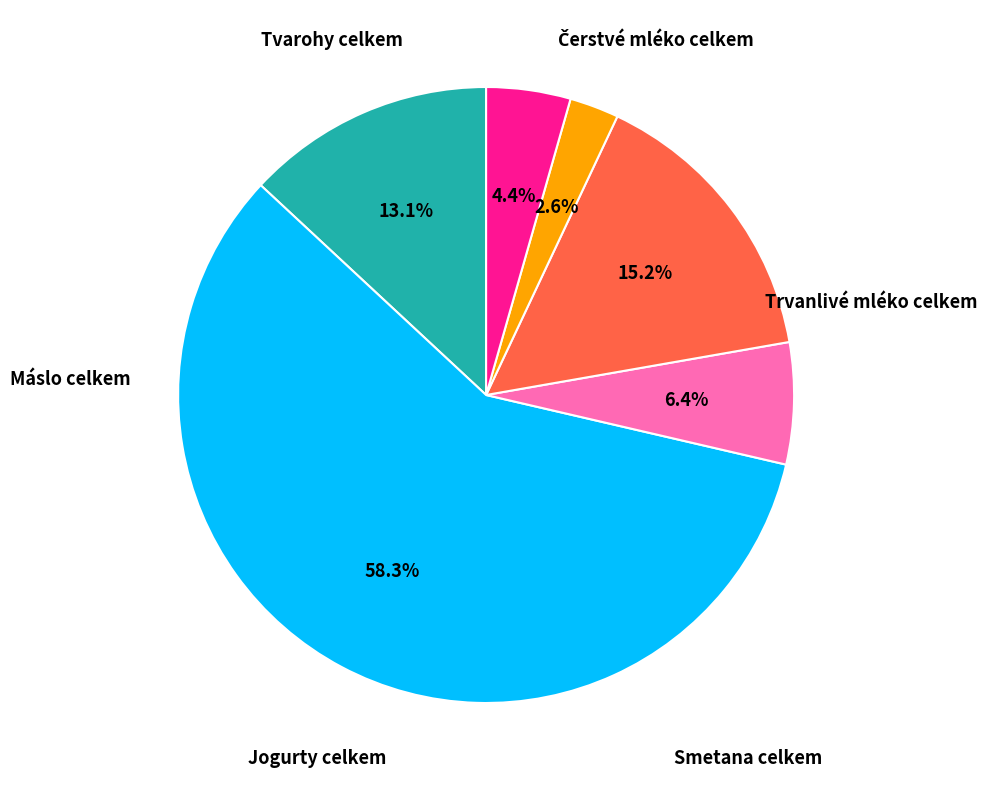

To the nearest percent, what is the average slice percentage?

17%